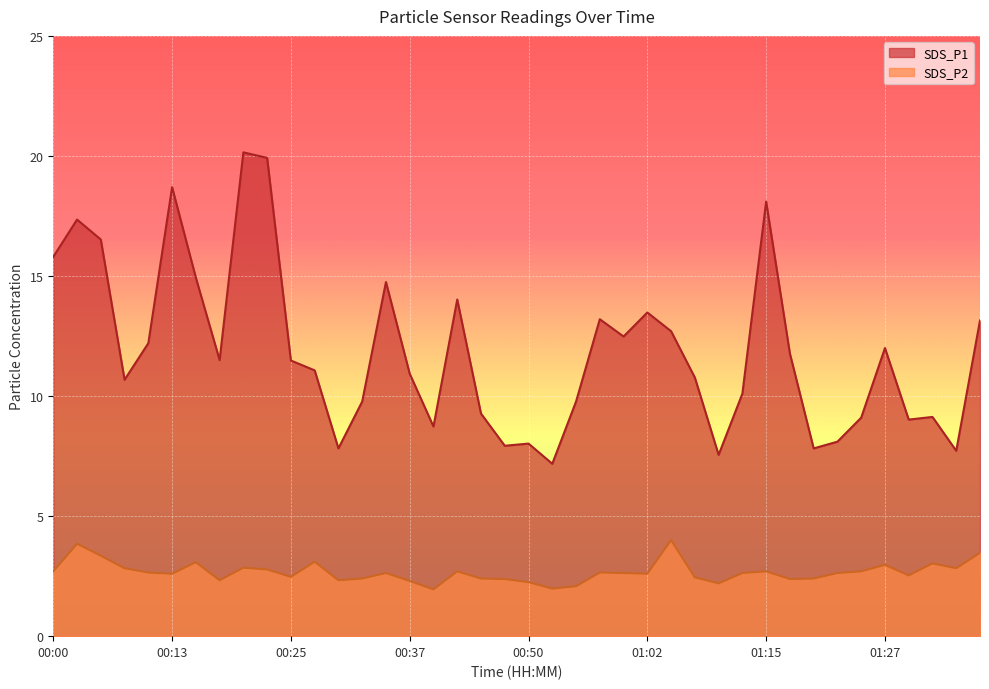

True or false: SDS_P1 has more than 2 interior local peaks.

True